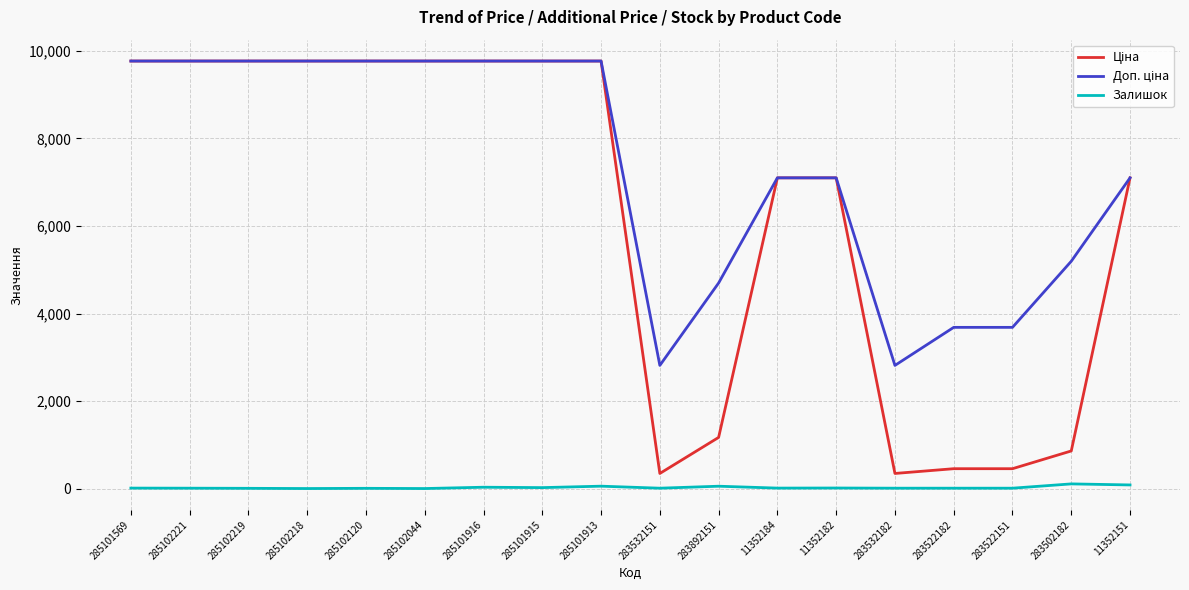

How many lines are shown in the chart?

3